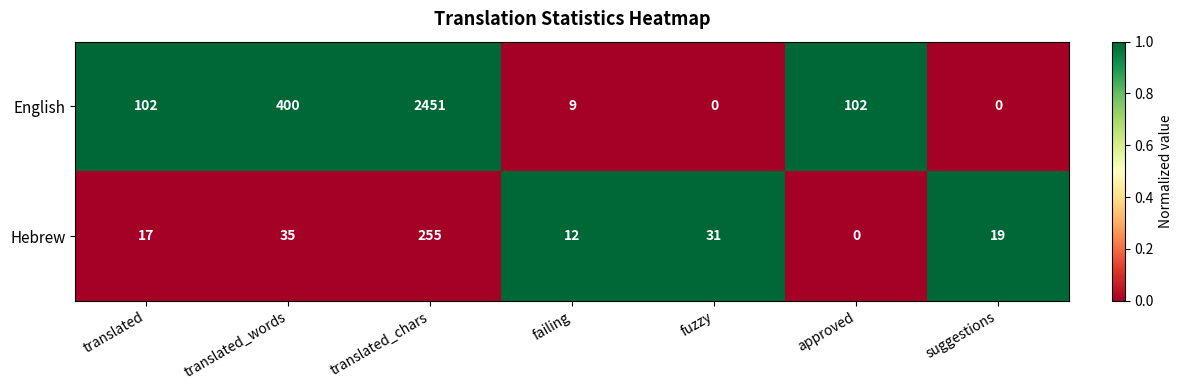

What is the total value across all series at translated?

119